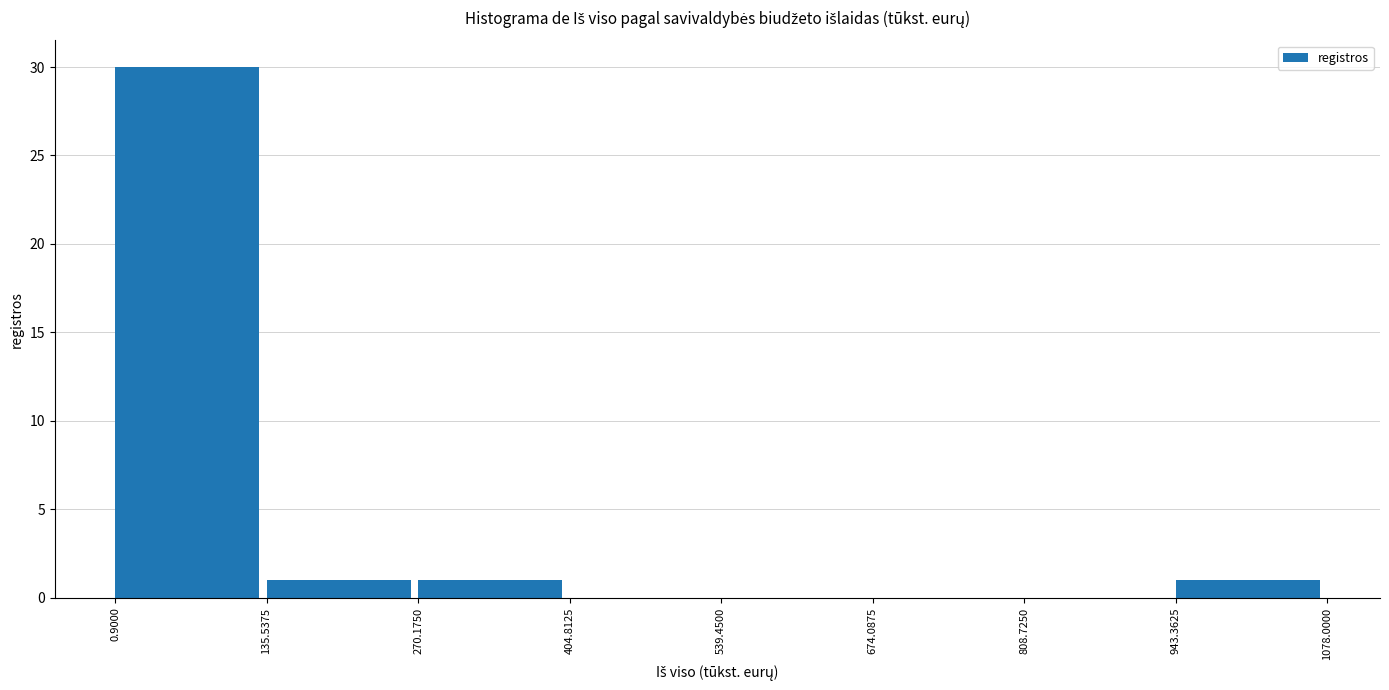

Which range on the x-axis has the tallest bar?

0.9000 to 135.5375